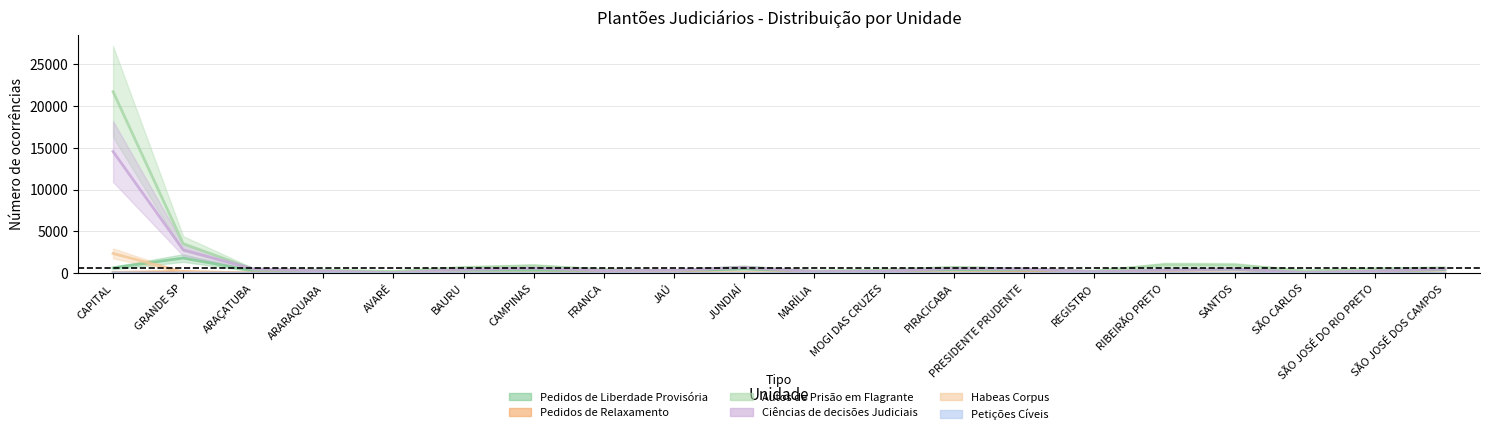

How many values in the Ciências de decisões Judiciais series are below 455?

10